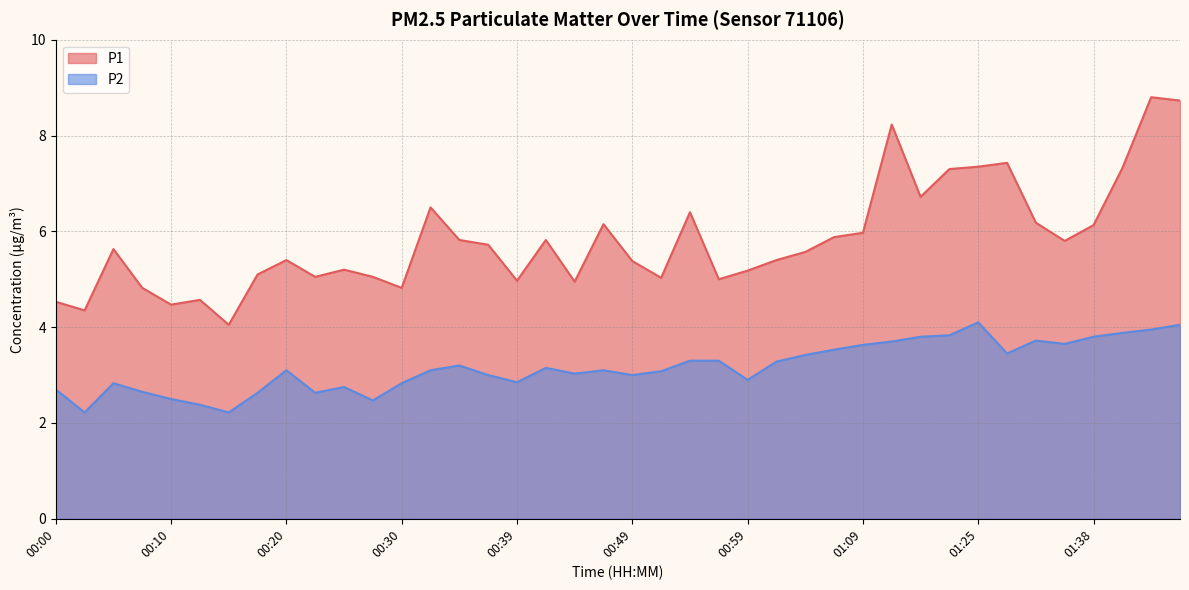

List the series in order of their peak value, lowest first.

P2, P1